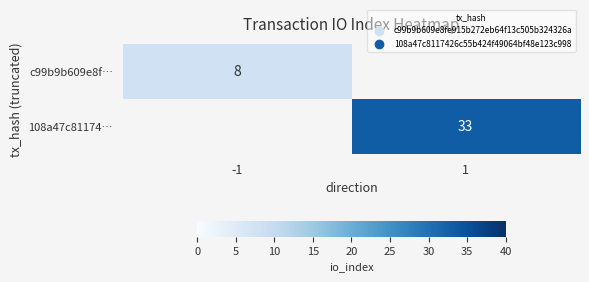

True or false: 108a47c81174… has a value of 33 at 1.

True